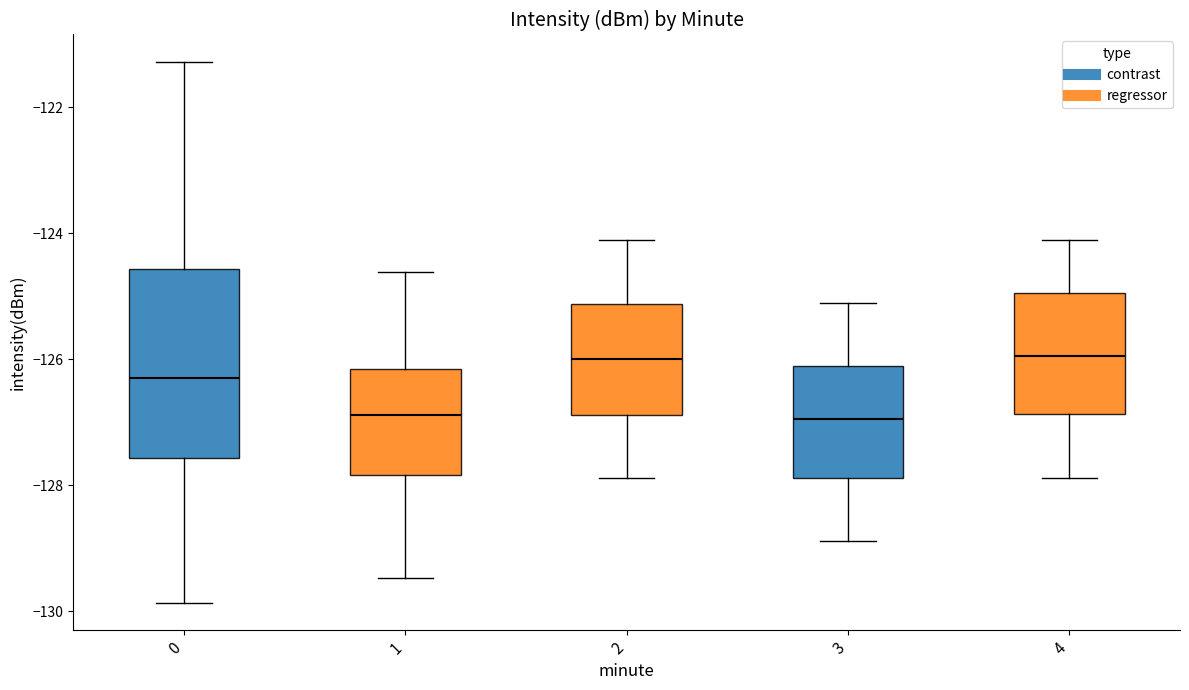

Which box is the tallest, from its lower edge to its upper edge?

0